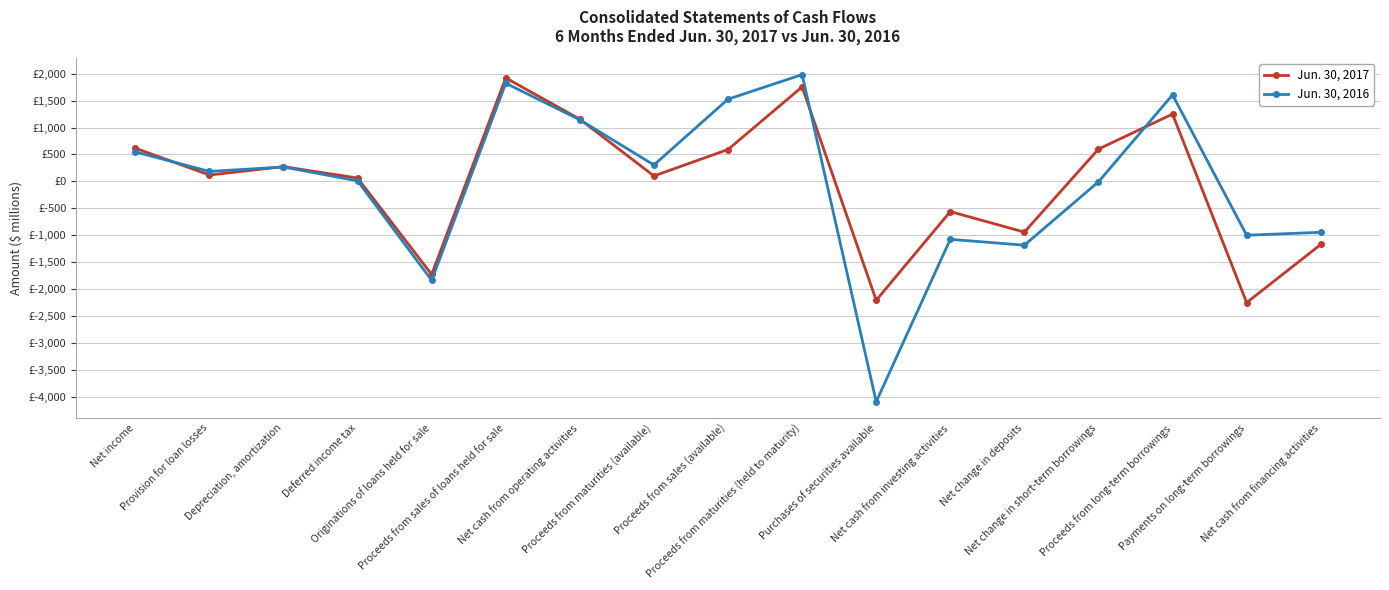

What are all the series names shown in the legend?

Jun. 30, 2017, Jun. 30, 2016